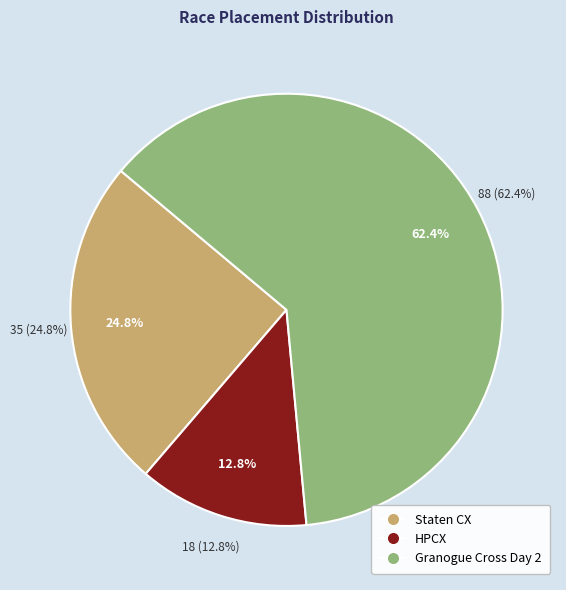

Which category has the smallest portion of the pie?

HPCX